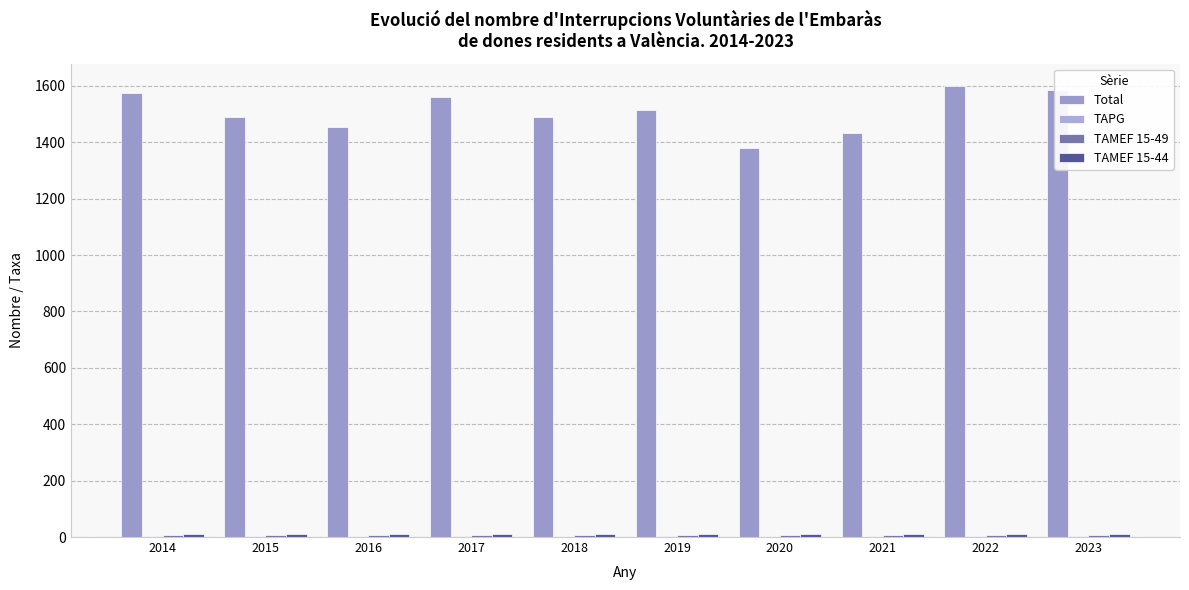

What is the value of the TAMEF 15-49 bar at the 10th from the left?

8.6